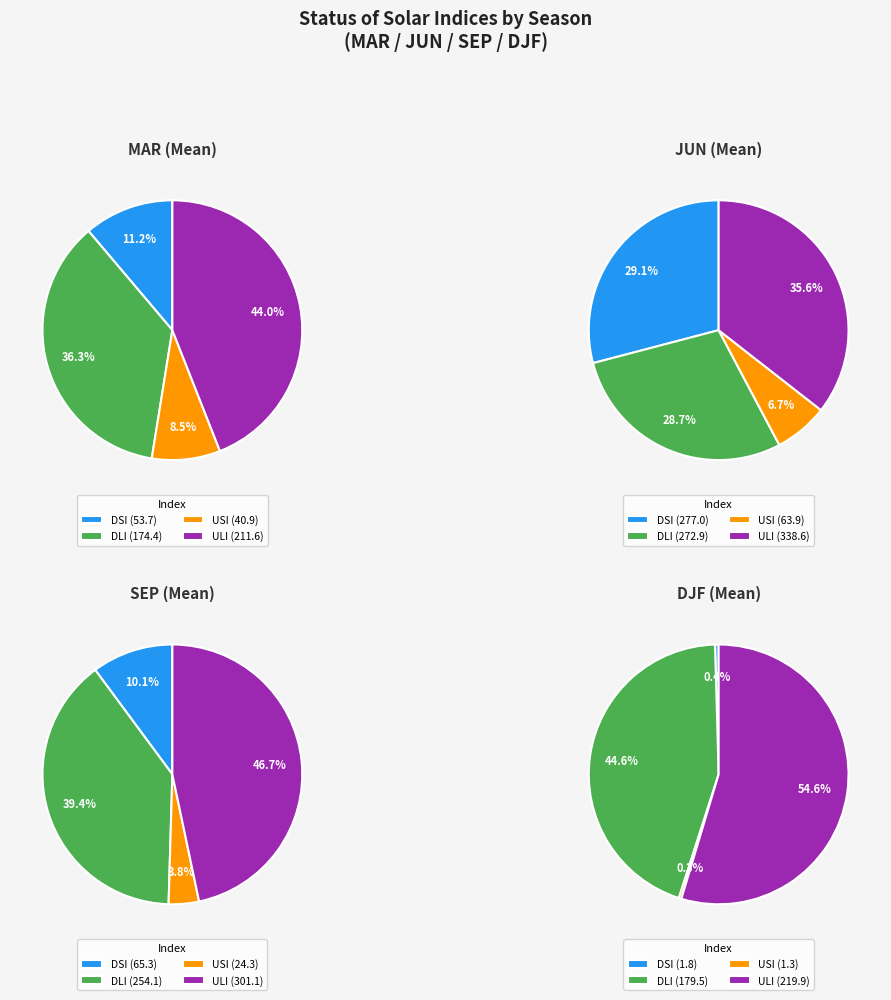

What is the change in value from DLI to USI?

-133.5